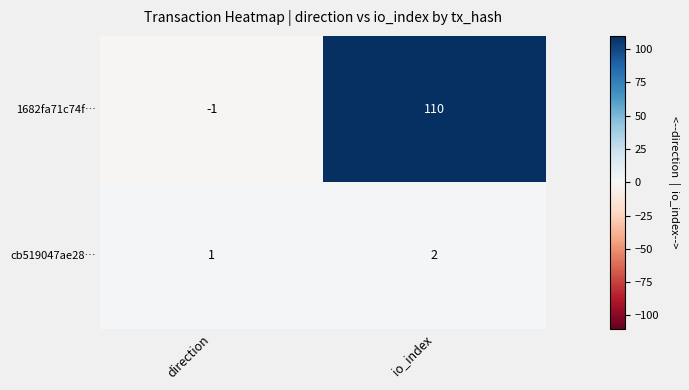

How many data points in 1682fa71c74f… are less than 110?

1